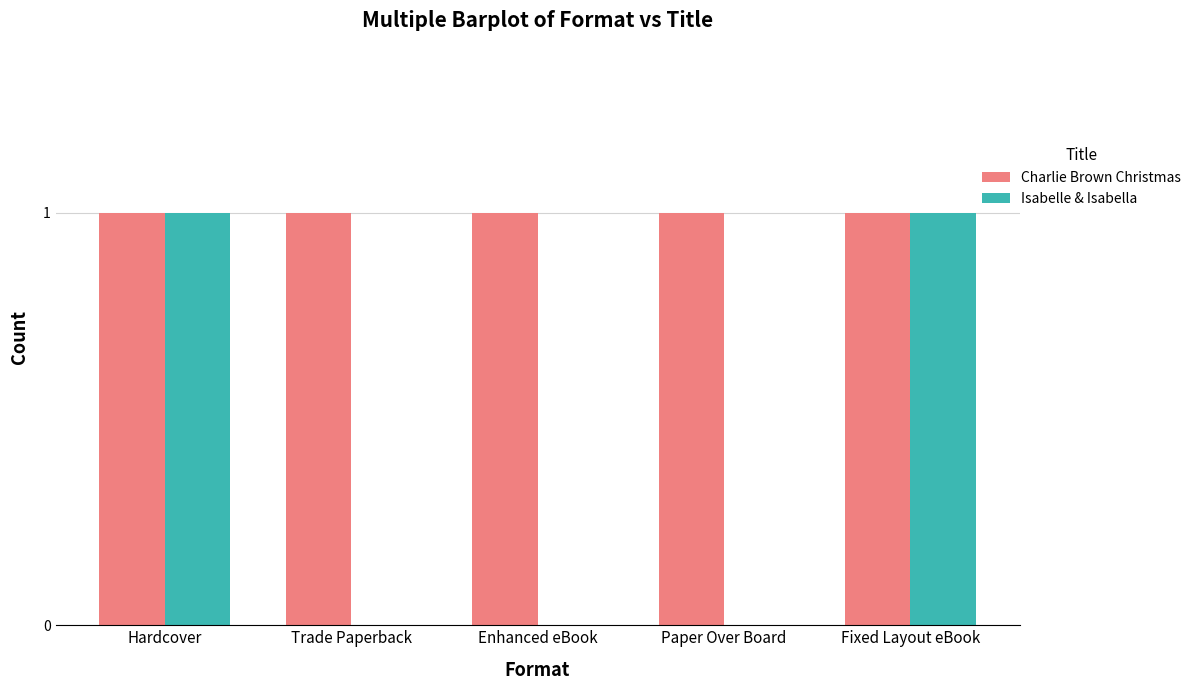

What is the sum of all Charlie Brown Christmas values?

5